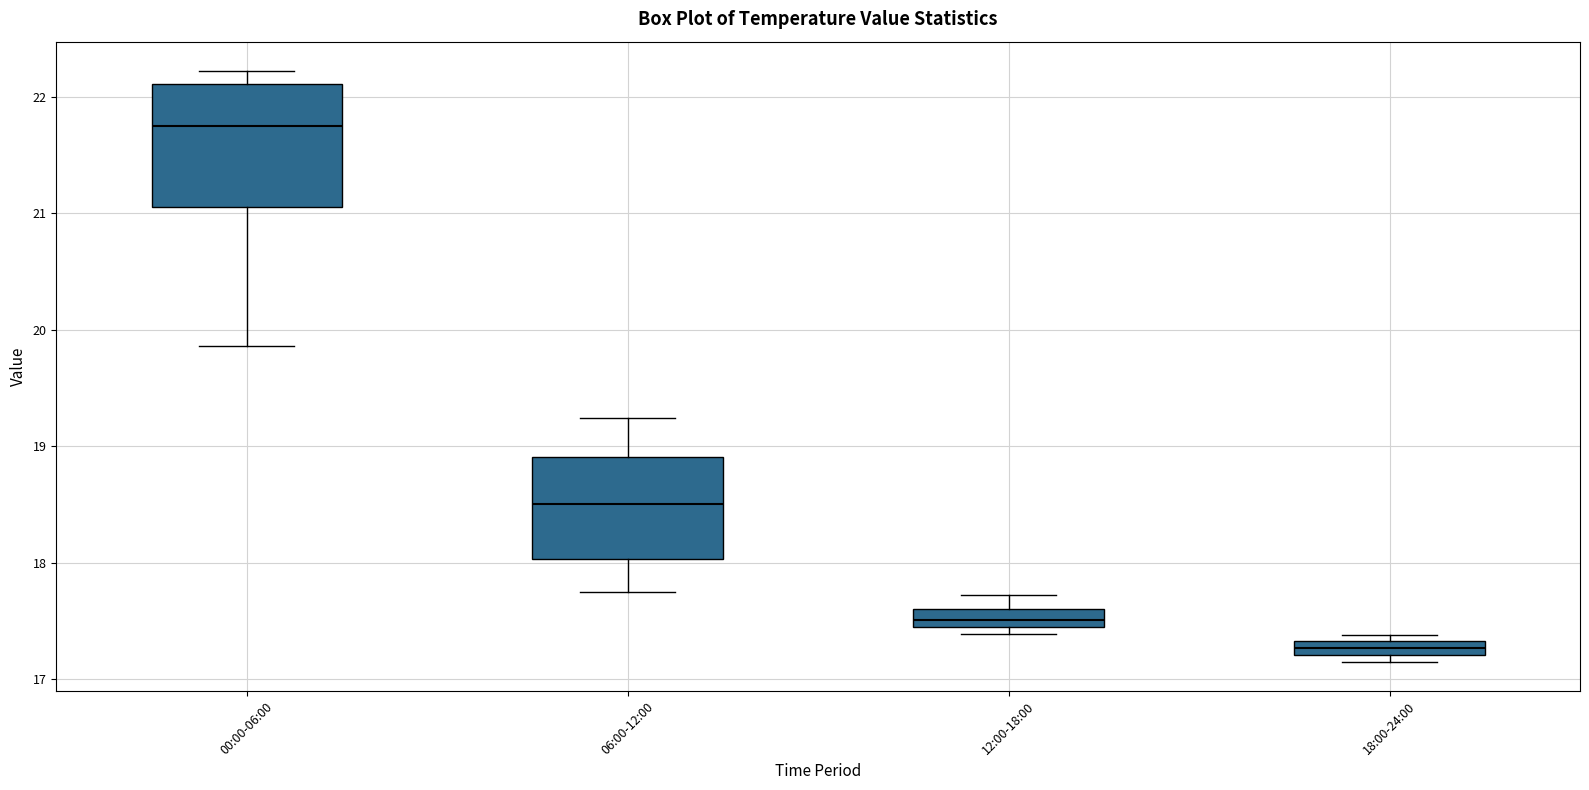

Which box is the tallest, from its lower edge to its upper edge?

00:00-06:00